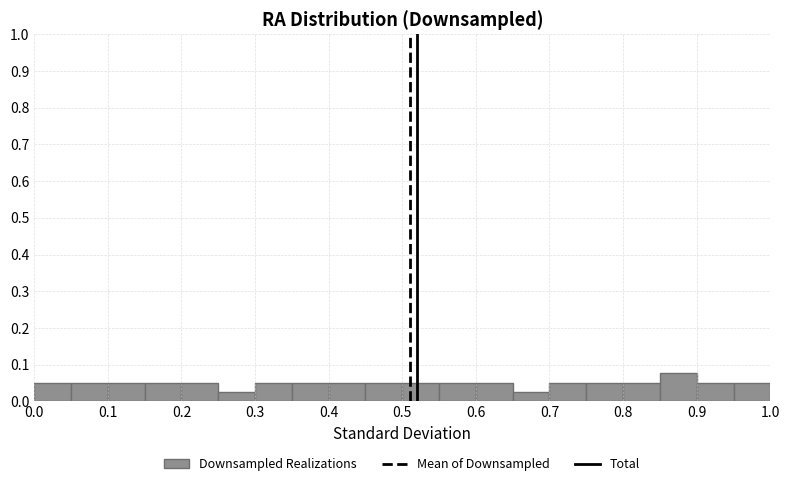

Reading left to right, list every bar in this chart as the range it spans on the x-axis followed by its height. The values are not printed on the chart, so give them approximately, as read against the axis.

0.00 to 0.05: 0.05
0.05 to 0.10: 0.05
0.10 to 0.15: 0.05
0.15 to 0.20: 0.05
0.20 to 0.25: 0.05
0.25 to 0.30: 0.03
0.30 to 0.35: 0.05
0.35 to 0.40: 0.05
0.40 to 0.45: 0.05
0.45 to 0.50: 0.05
0.50 to 0.55: 0.05
0.55 to 0.60: 0.05
0.60 to 0.65: 0.05
0.65 to 0.70: 0.03
0.70 to 0.75: 0.05
0.75 to 0.80: 0.05
0.80 to 0.85: 0.05
0.85 to 0.90: 0.08
0.90 to 0.95: 0.05
0.95 to 1.00: 0.05